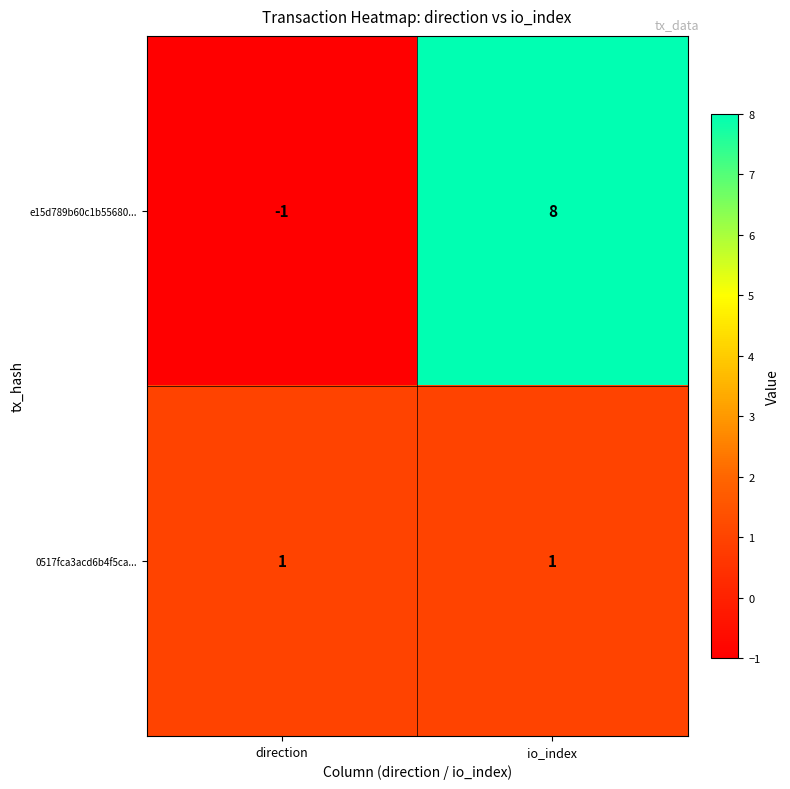

The e15d789b60c1b55680... series shows -1 at direction. True or false?

True